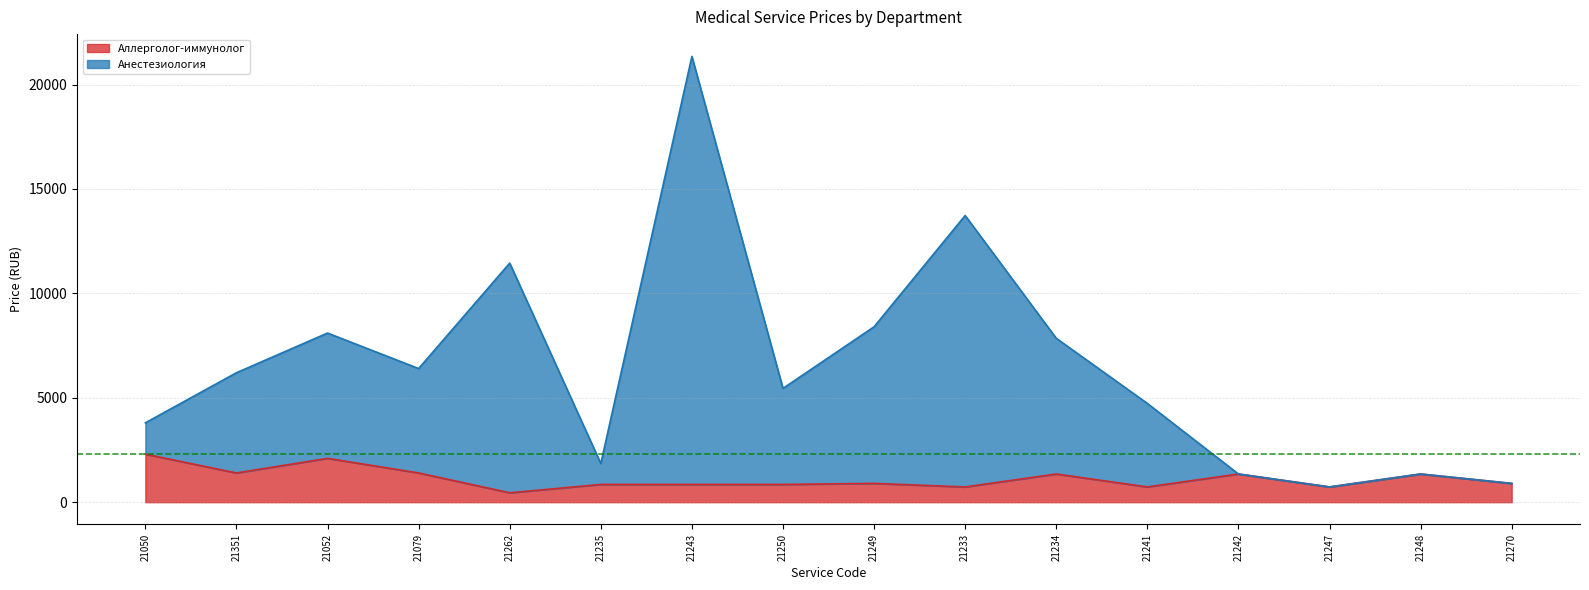

Is it true that Аллерголог-иммунолог equals 1400 at 21351?

True